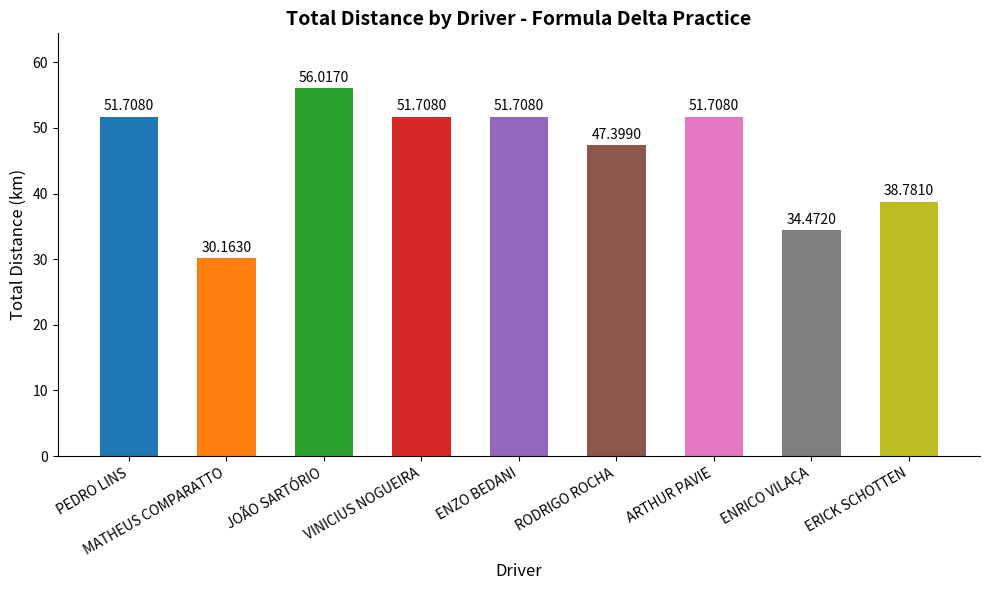

What is the label of the 5th bar from the left?

ENZO BEDANI